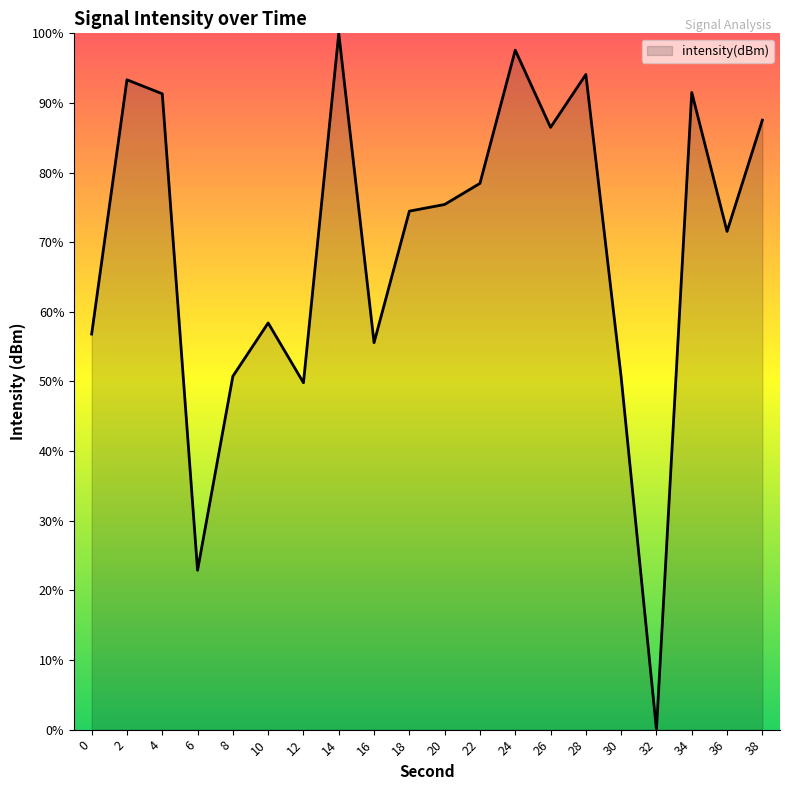

The value at 38 is 60.4. True or false?

False